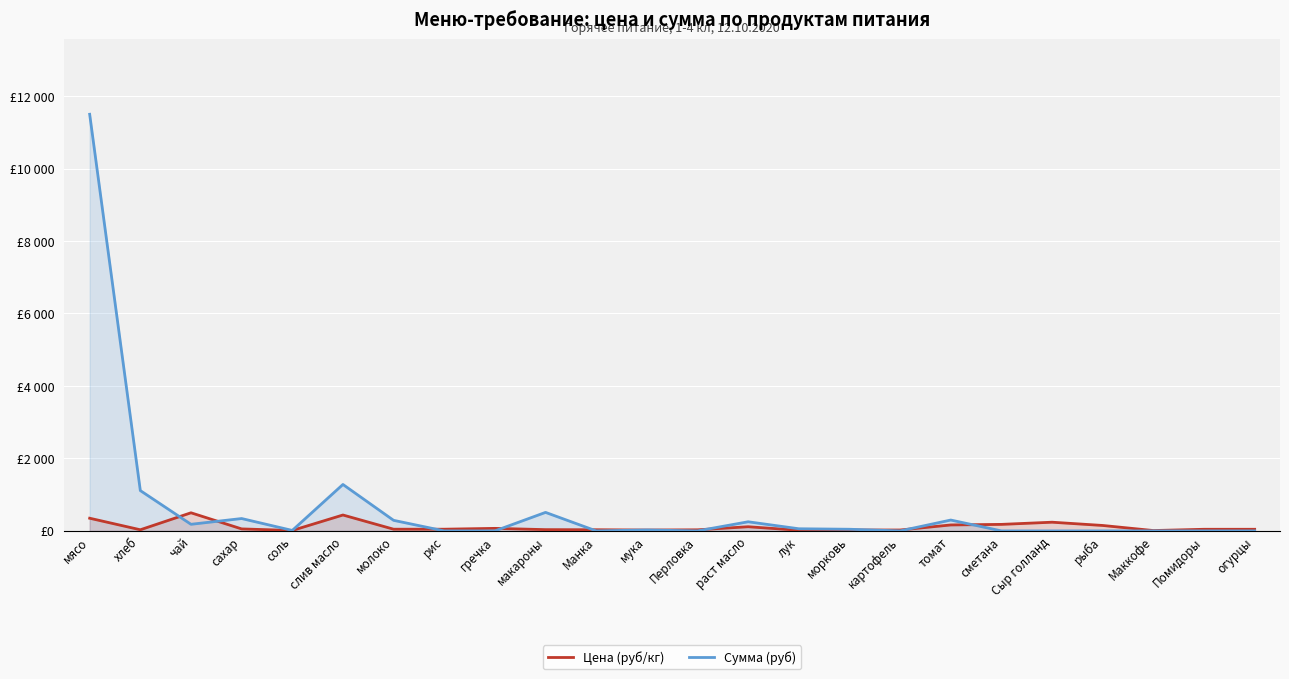

At which label does Цена (руб/кг) reach its peak?

чай